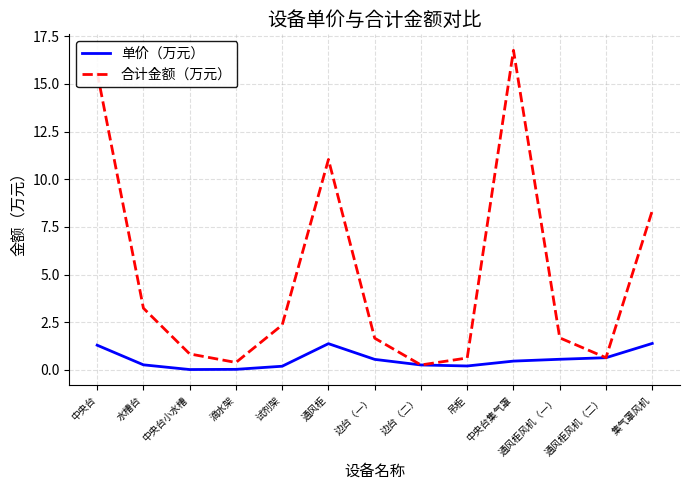

The value of 合计金额（万元） at 中央台小水槽 is 0.8. True or false?

True